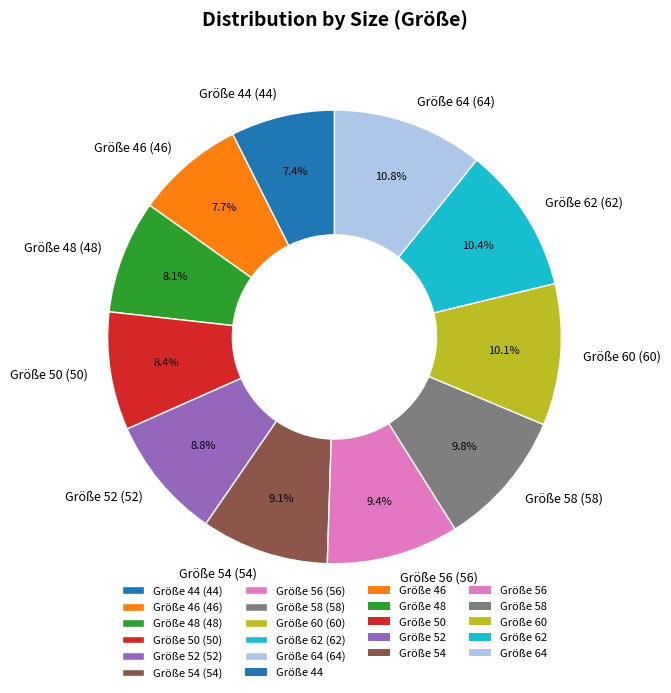

Is there any slice that represents more than half of the pie?

No